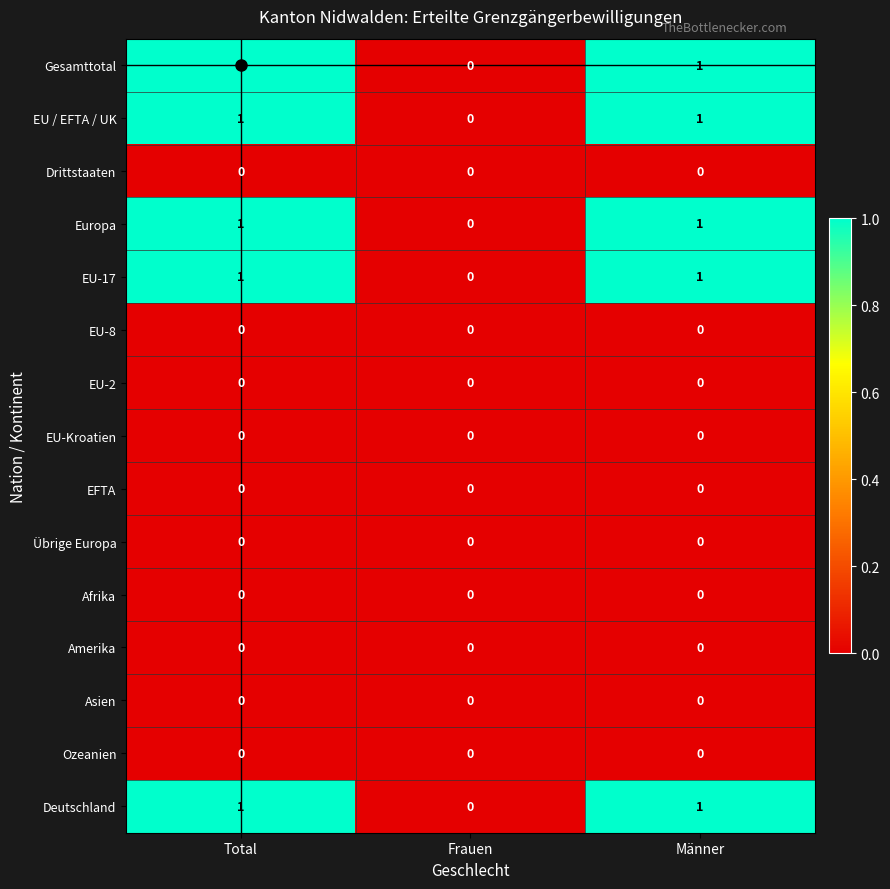

True or false: EU-Kroatien has a value of 0 at Total.

True